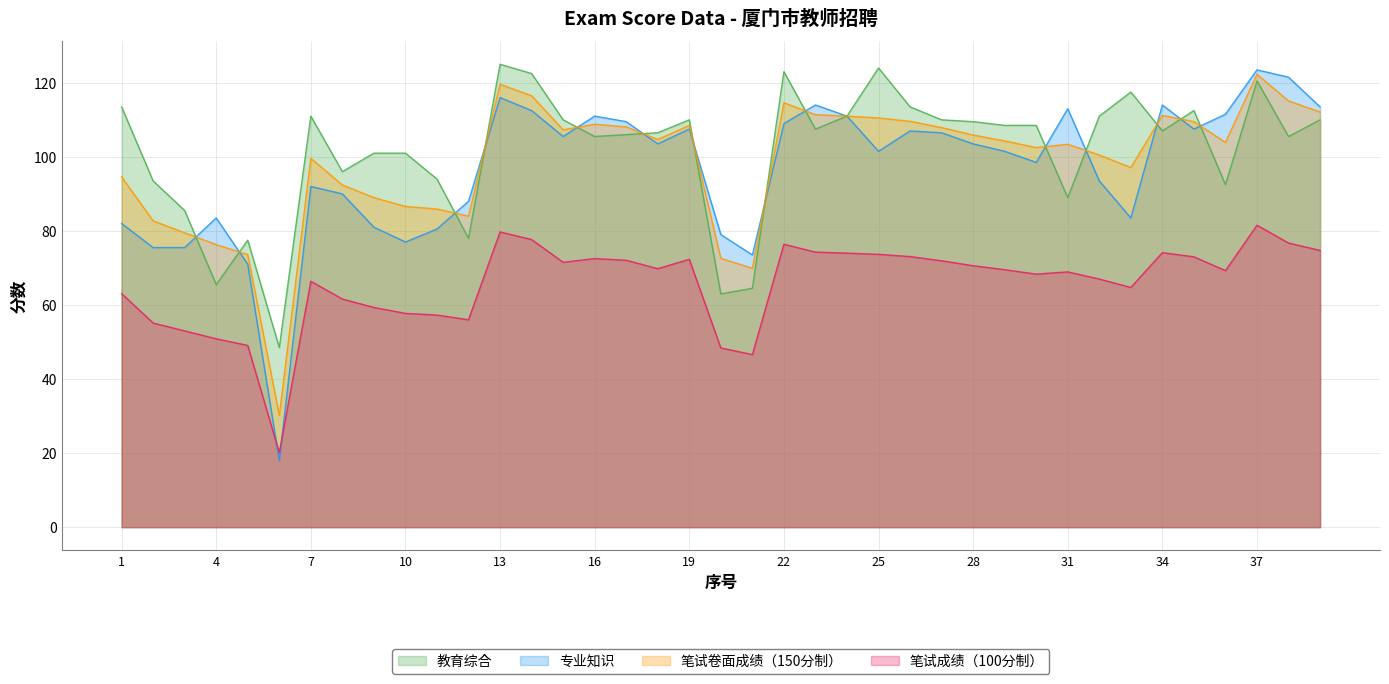

True or false: 教育综合 and 笔试成绩（100分制） intersect in this chart.

False